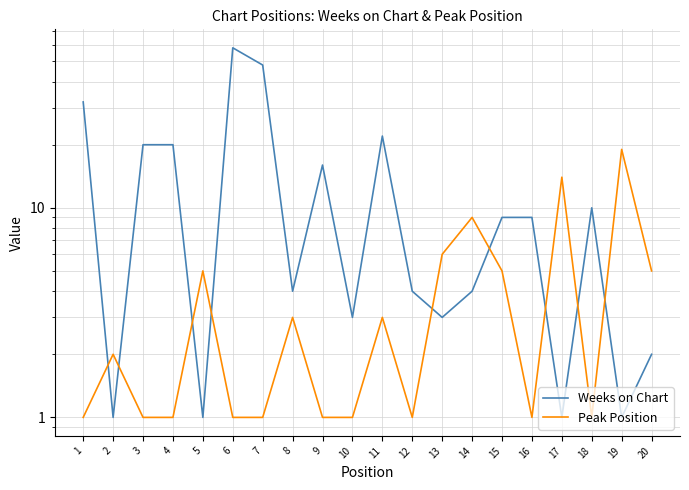

How many data points in Weeks on Chart are above 9?

8